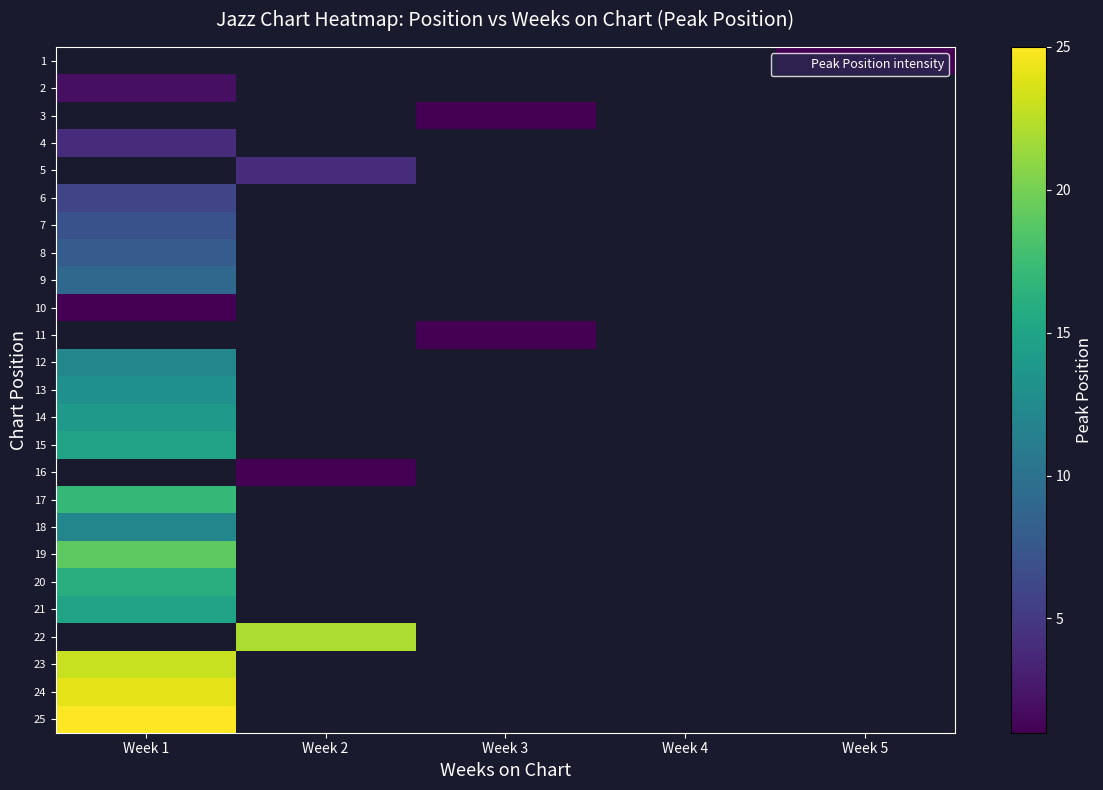

What is the minimum value for 24?

24.0